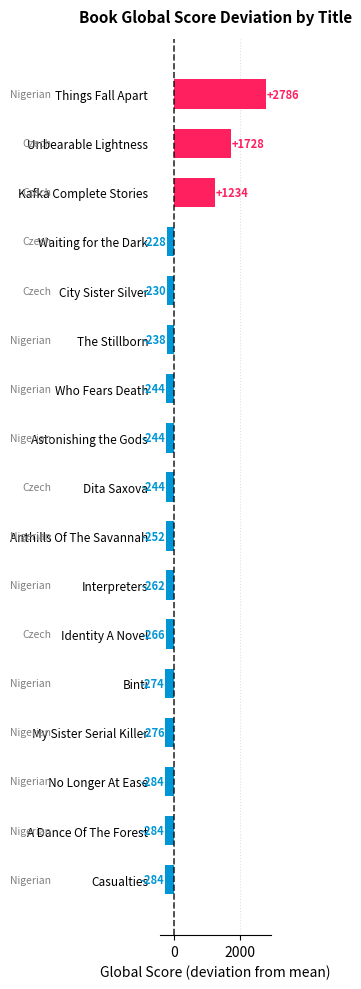

What is the difference between the second highest and minimum values?

2012.0